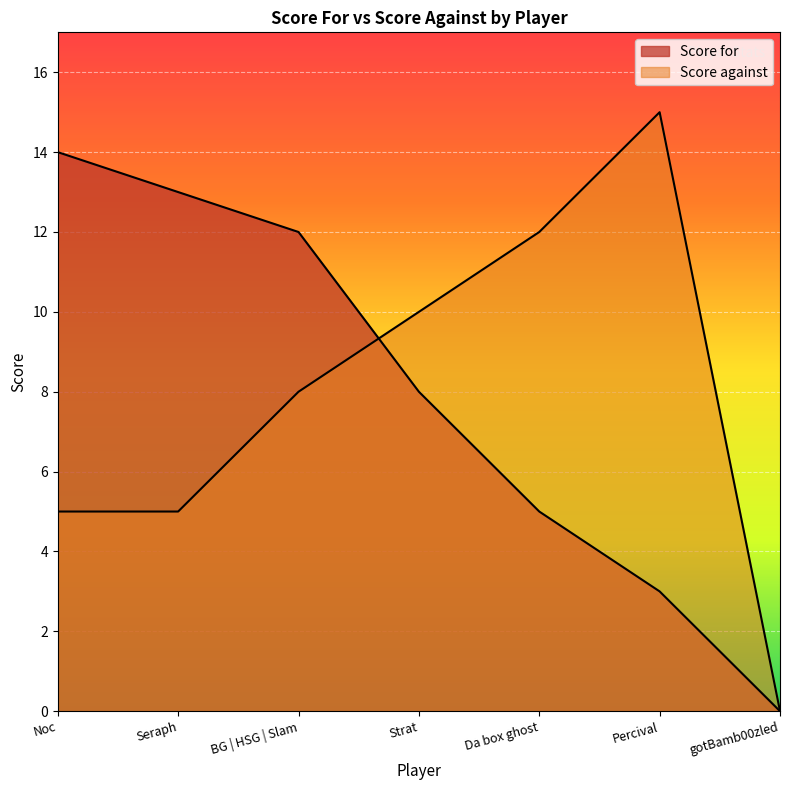

List the labels in order of Score against value, smallest first.

gotBamb00zled, Noc, Seraph, BG | HSG | Slam, Strat, Da box ghost, Percival